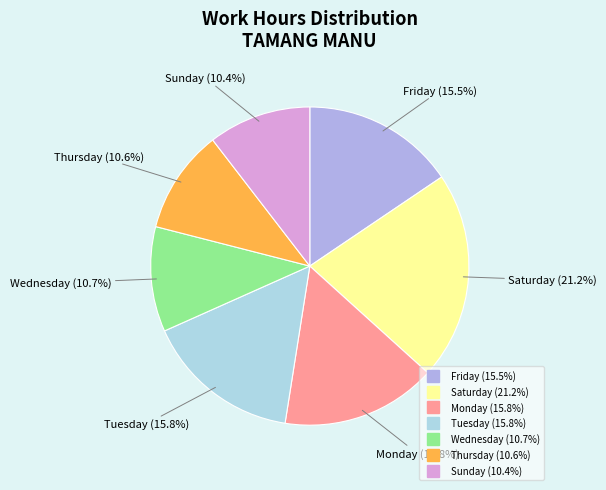

Is there any slice that represents more than half of the pie?

No